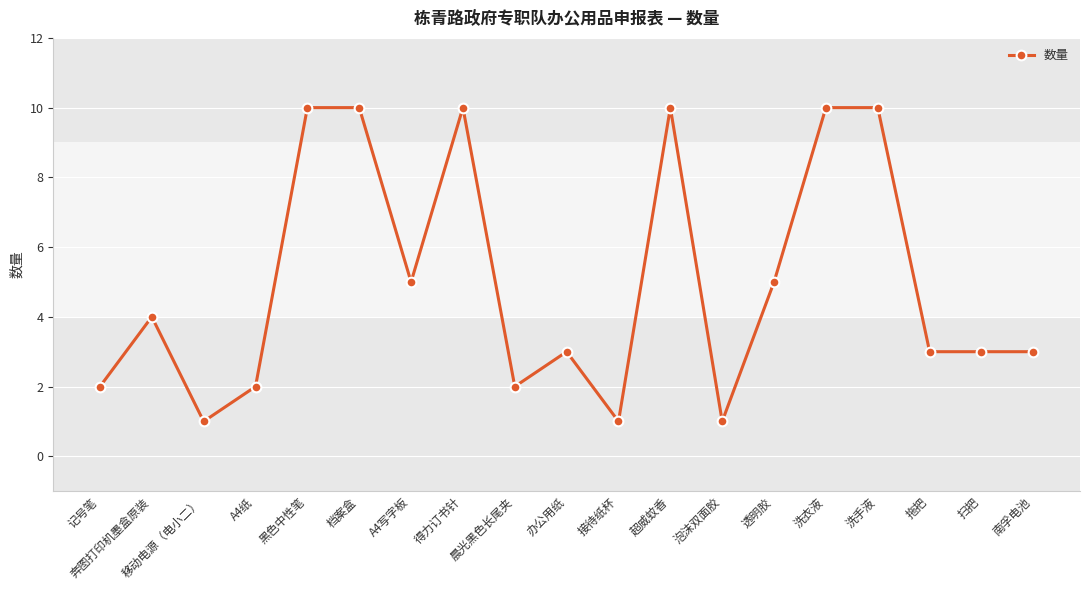

Reading left to right, transcribe all the data shown in this chart.

记号笔=2	奔图打印机墨盒原装=4	移动电源（电小二）=1	A4纸=2	黑色中性笔=10	档案盒=10	A4写字板=5	得力订书针=10	晨光黑色长尾夹=2	办公用纸=3	接待纸杯=1	超威蚊香=10	泡沫双面胶=1	透明胶=5	洗衣液=10	洗手液=10	拖把=3	扫把=3	南孚电池=3